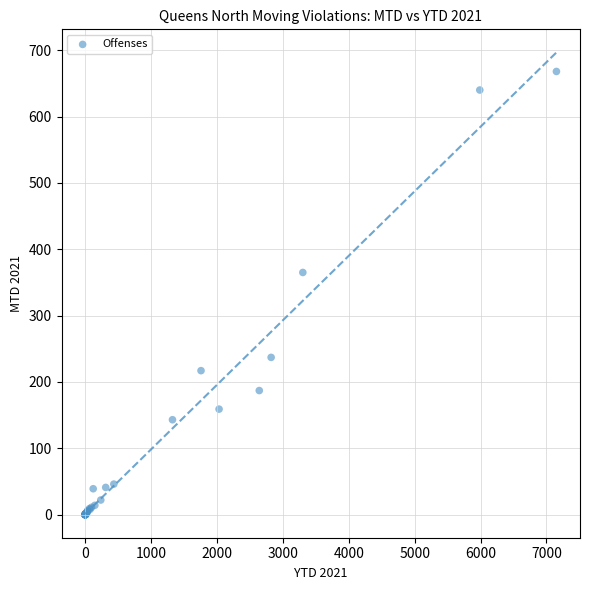

What Y value in the scatter plot is closest to 334?

365